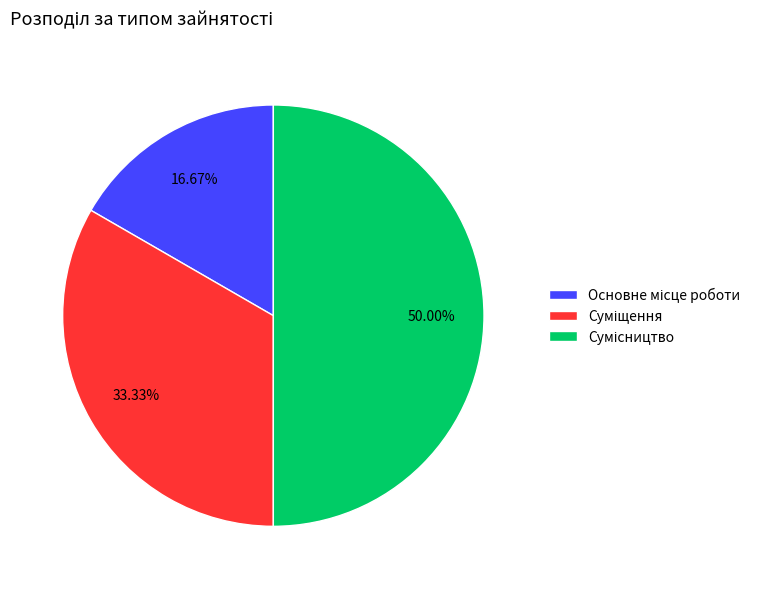

Count the number of slices in the pie.

3